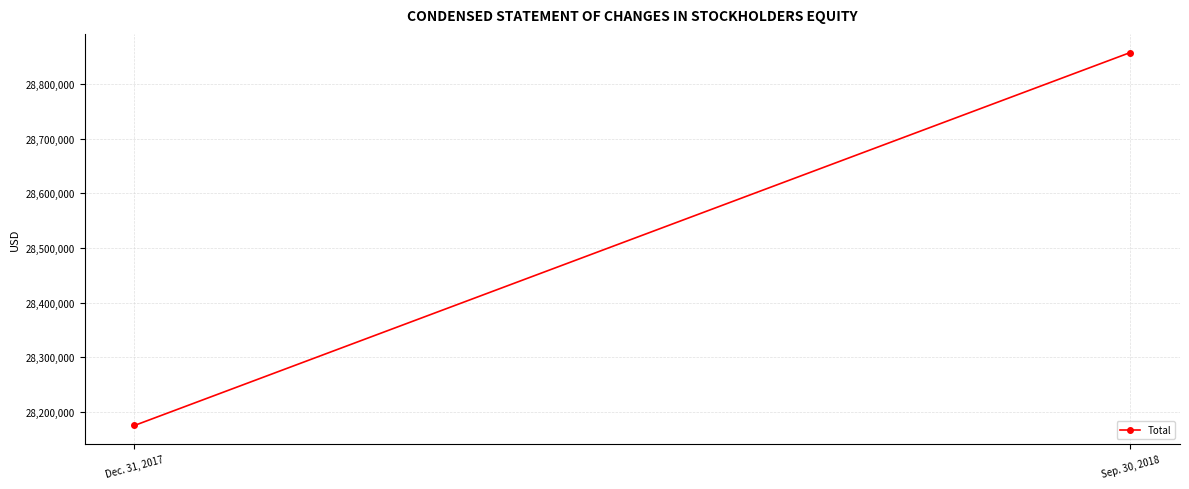

What position from the right is Dec. 31, 2017?

2